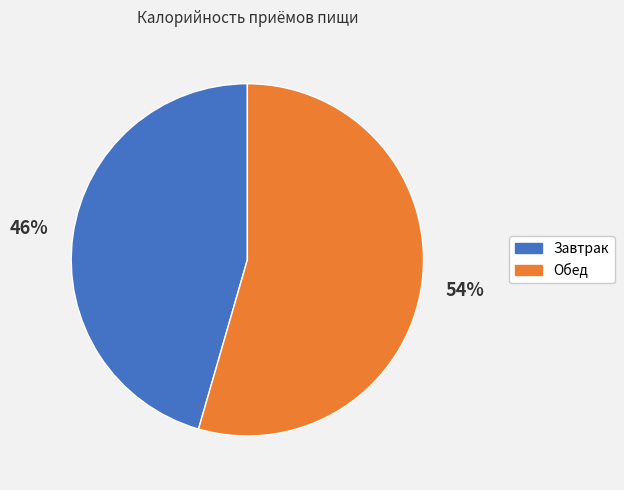

Which slice is the smallest?

Завтрак